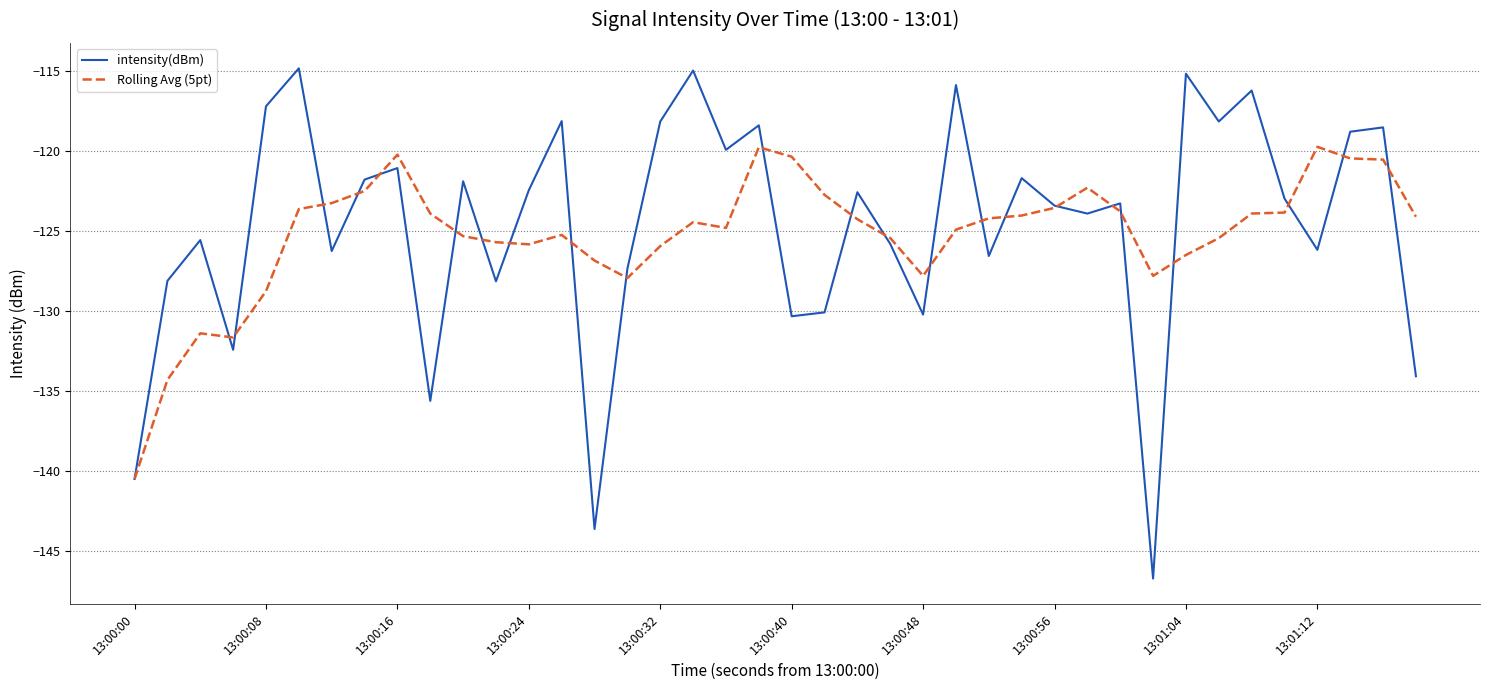

Rank the series by their maximum value, from highest to lowest.

intensity(dBm), Rolling Avg (5pt)